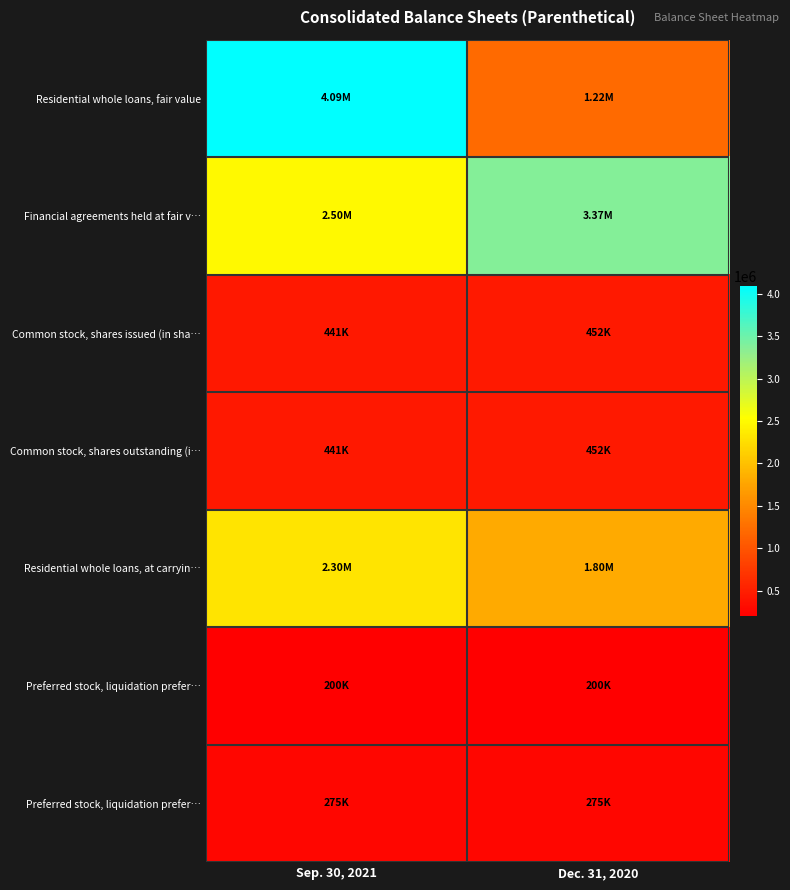

Which category has the highest value across all series?

Sep. 30, 2021